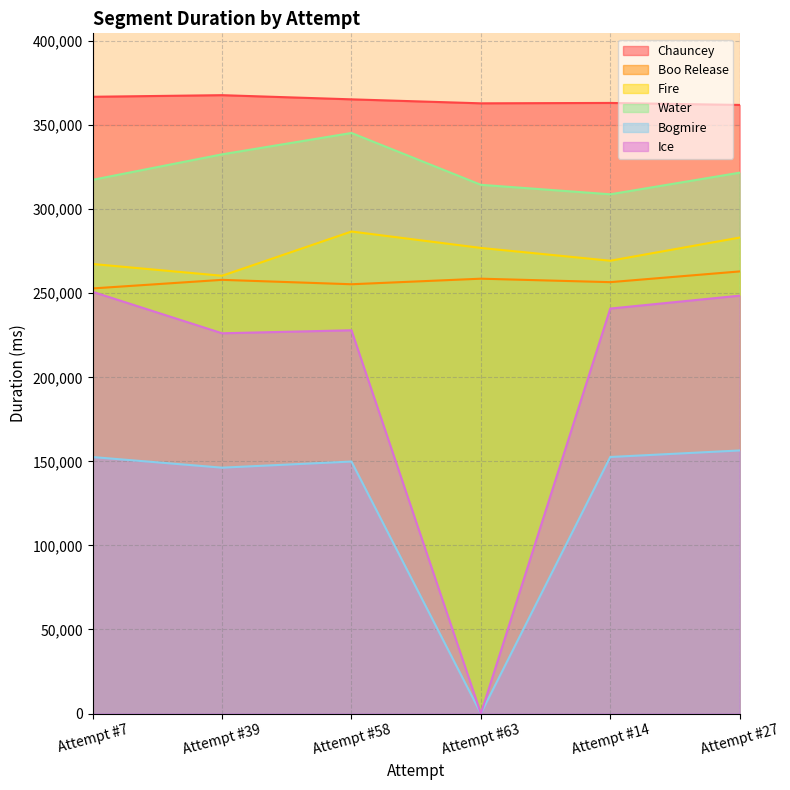

What is the difference between the second highest and minimum values in the Water series?

23770